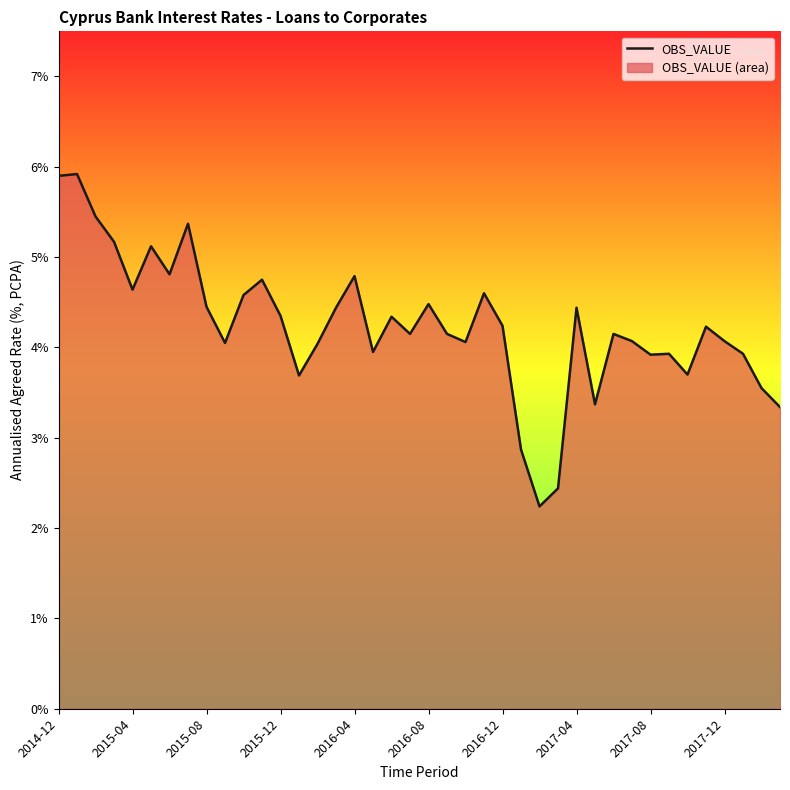

What is the sum of all values?

169.7